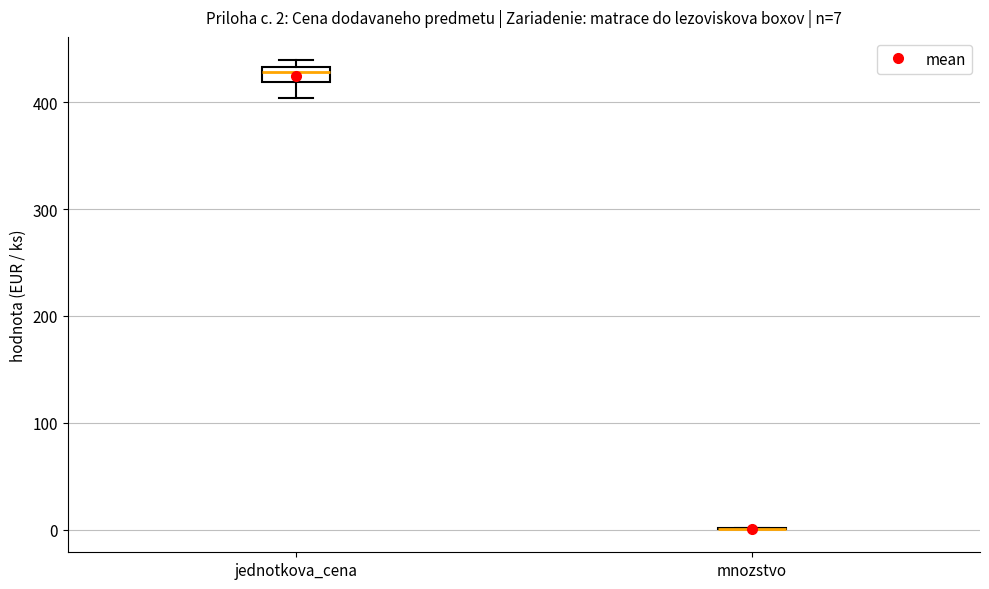

Comparing the boxes themselves (not the whiskers), which one is the tallest?

jednotkova_cena